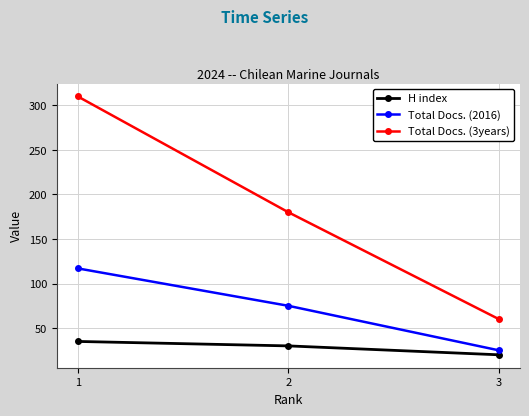

True or false: Total Docs. (2016) has a value of 25 at 3.

True